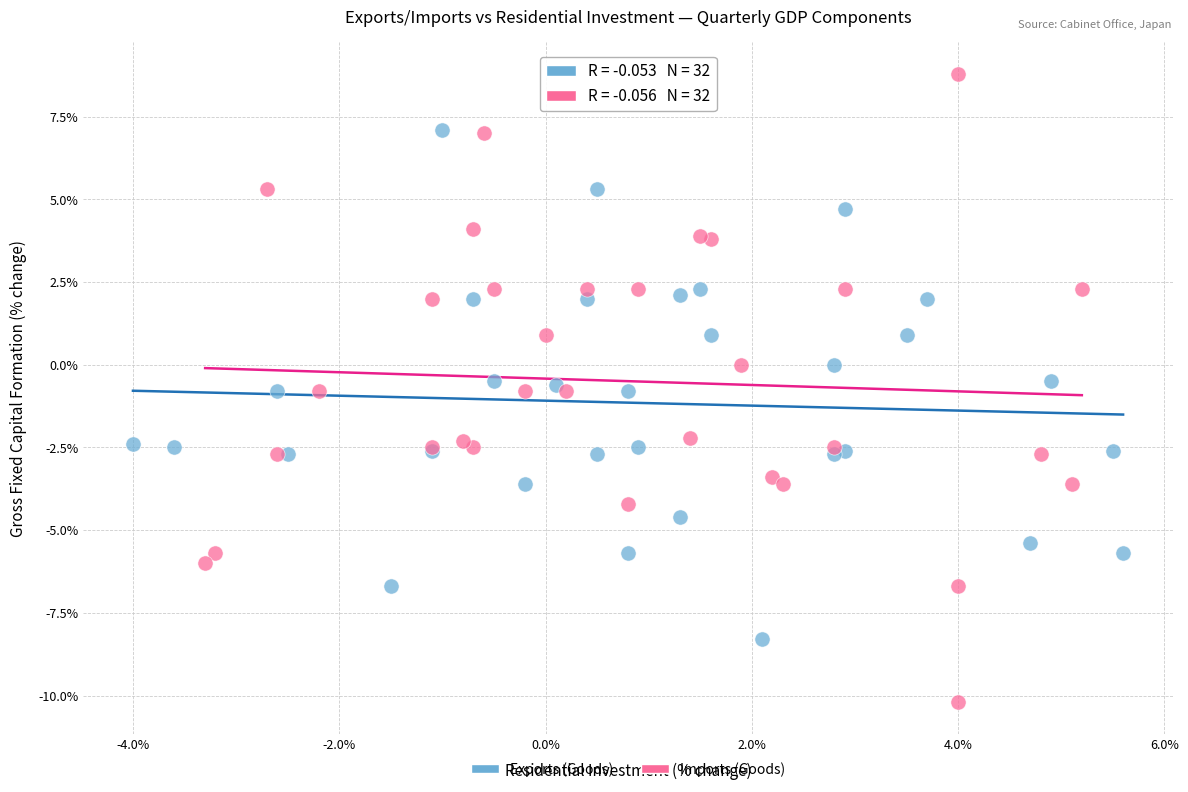

Which series has the widest spread of Y values?

Imports (Goods)